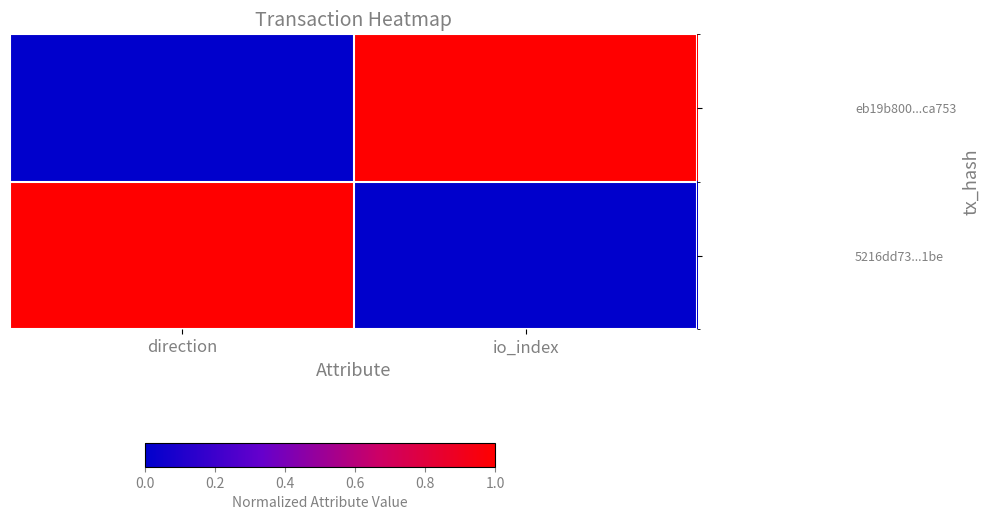

What is the difference between the highest and lowest values at io_index?

1